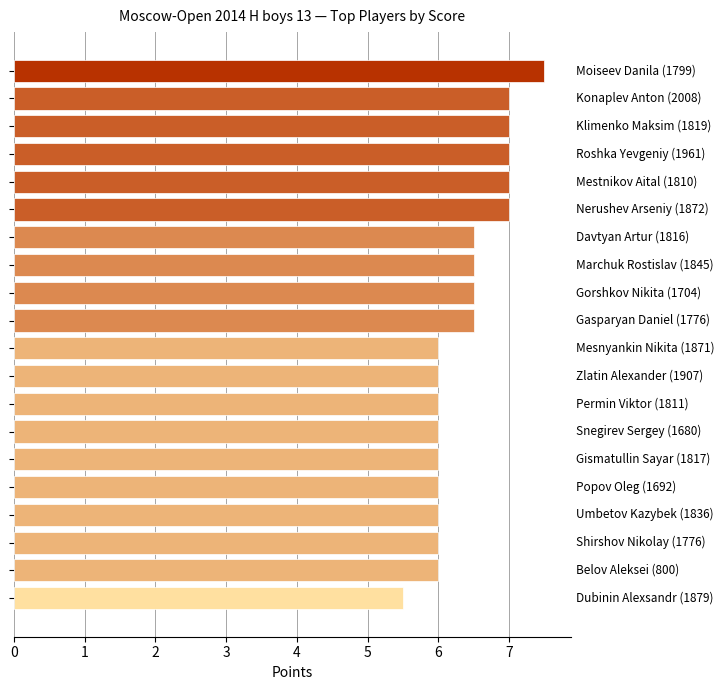

What is the sum of all values?

128.0